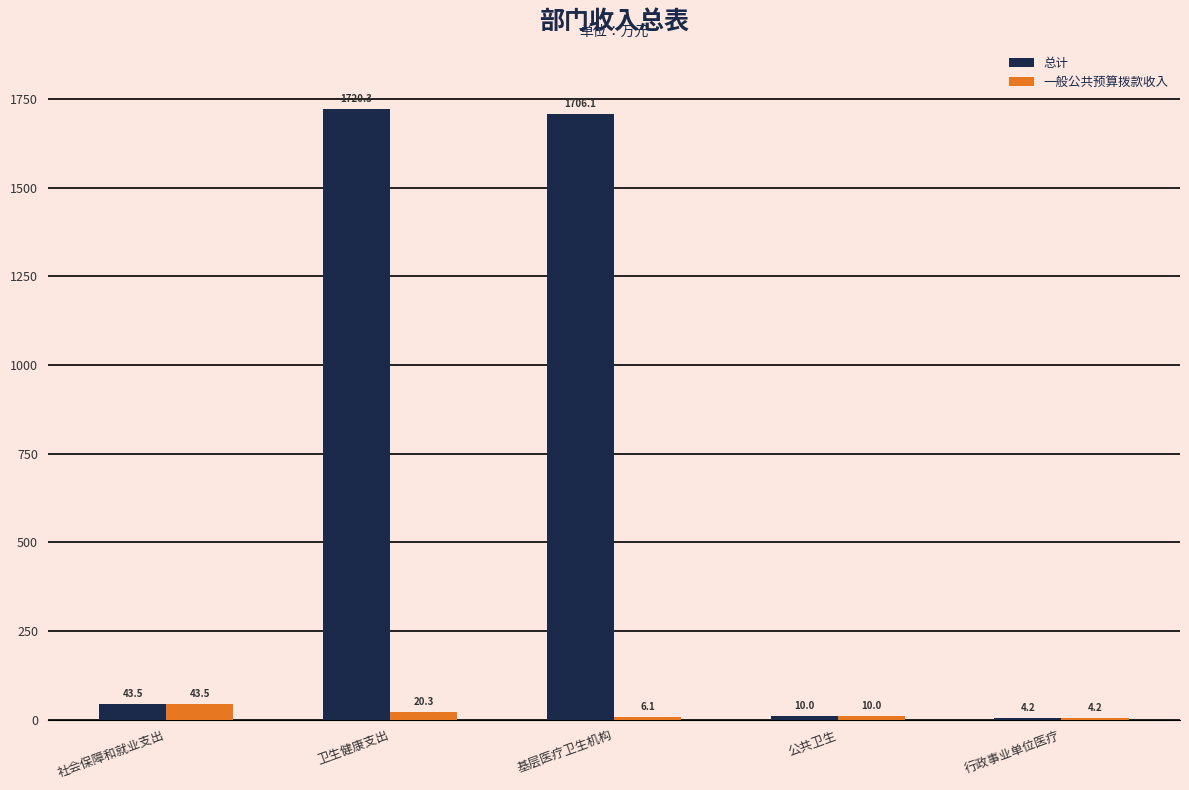

Which series has the largest range (max minus min)?

总计